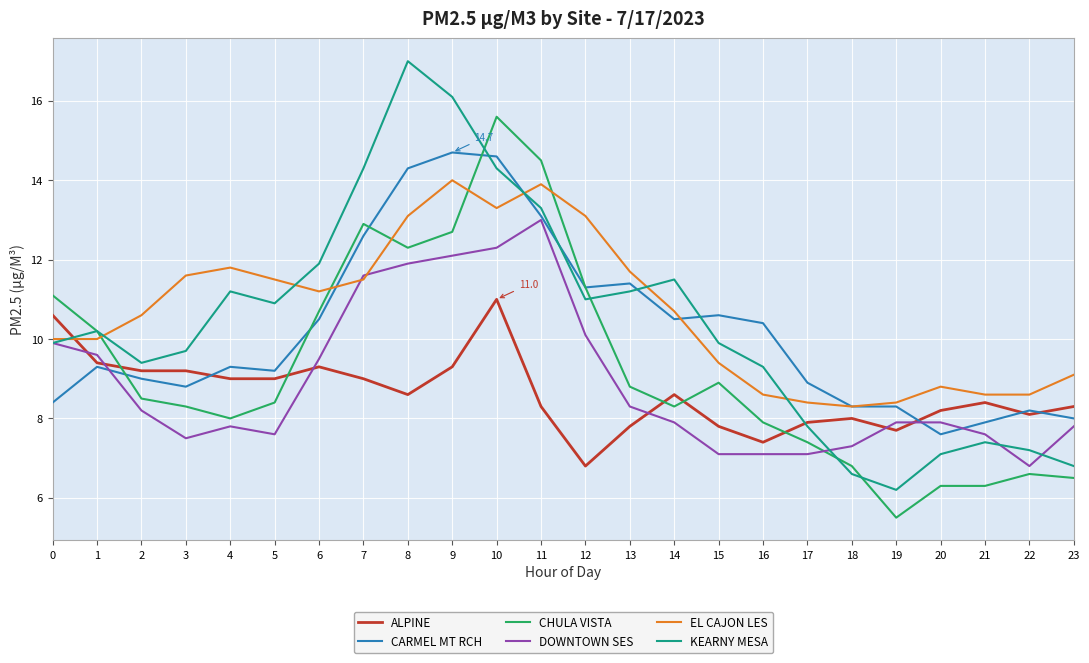

Between 3 and 18, which series saw the biggest shift?

EL CAJON LES